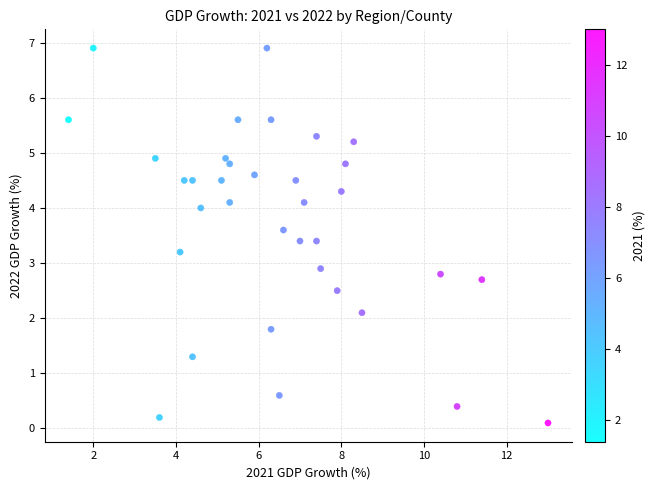

What Y value in the scatter plot is closest to 3?

2.9